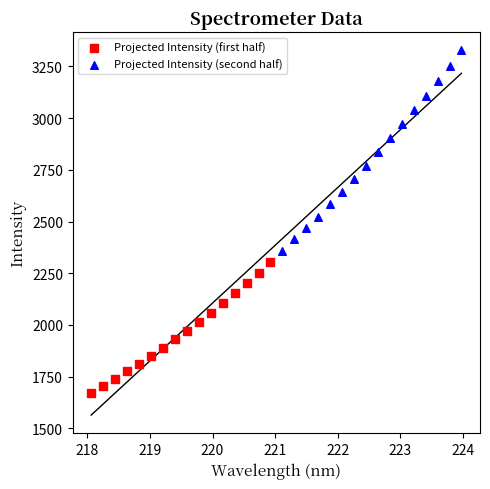

Which series contains the highest Y value?

Projected Intensity (second half)